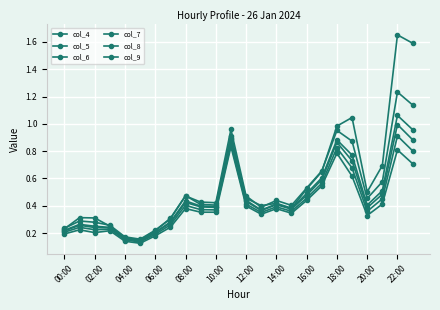

Does the chart display data point markers on the line(s)?

Yes